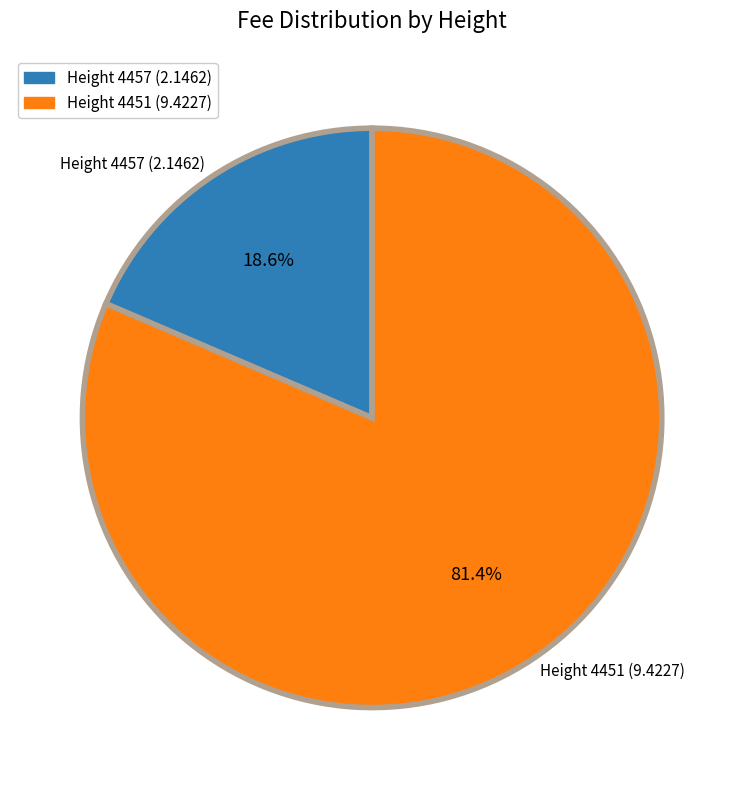

To the nearest percent, what is the average slice percentage?

50%